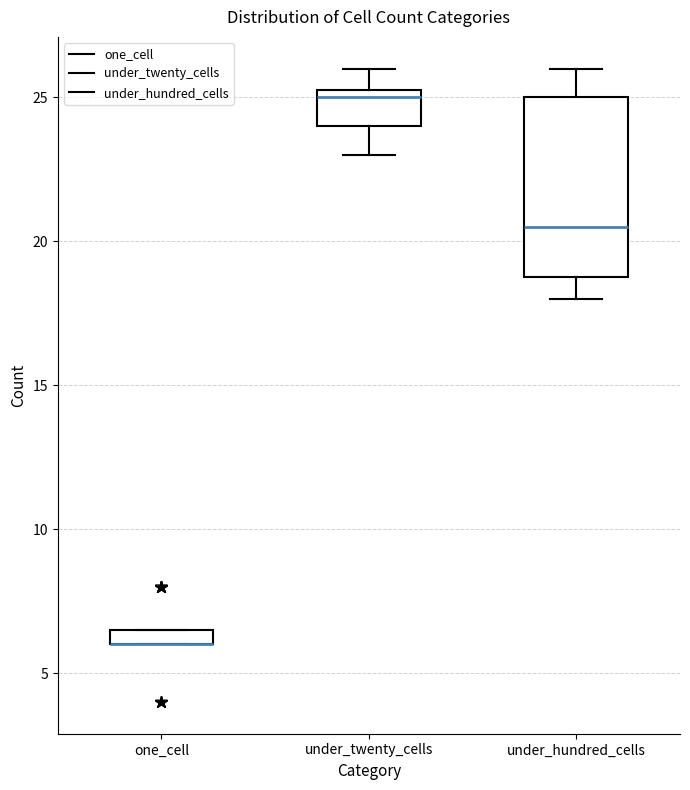

Where is the lower edge of the box for under_hundred_cells on the y-axis? The values are not printed on the chart, so give them approximately, as read against the axis.

19.0